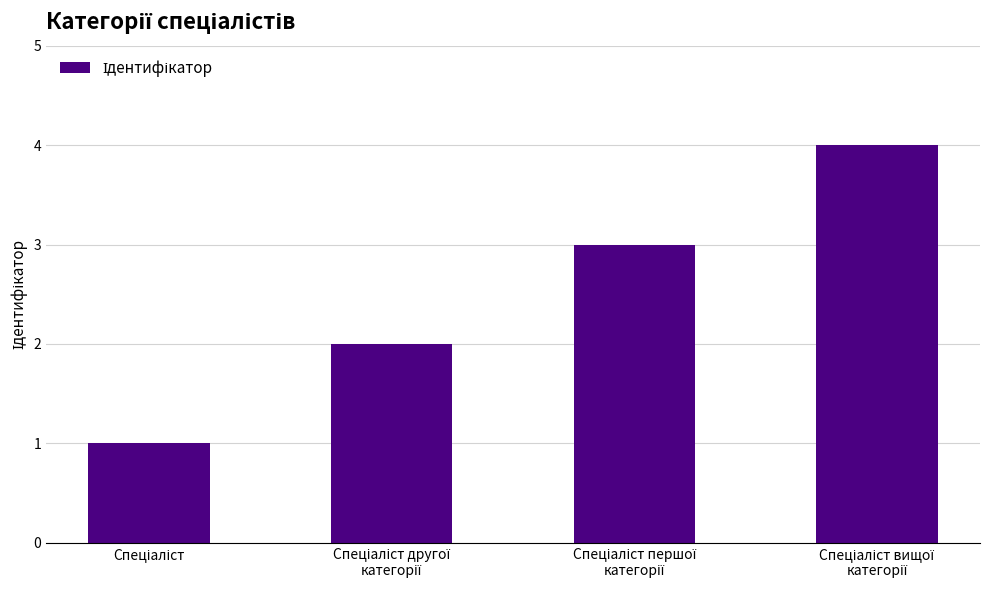

What is the sum of all values?

10